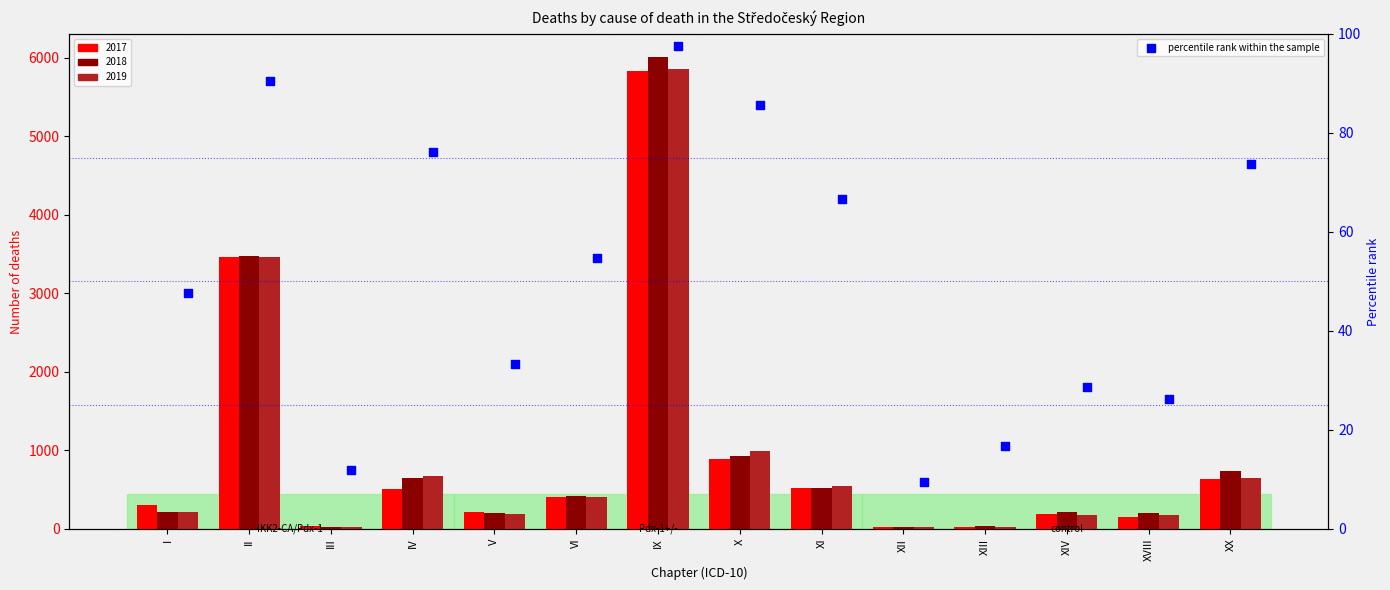

Which has a higher value, XVIII or IX?

IX